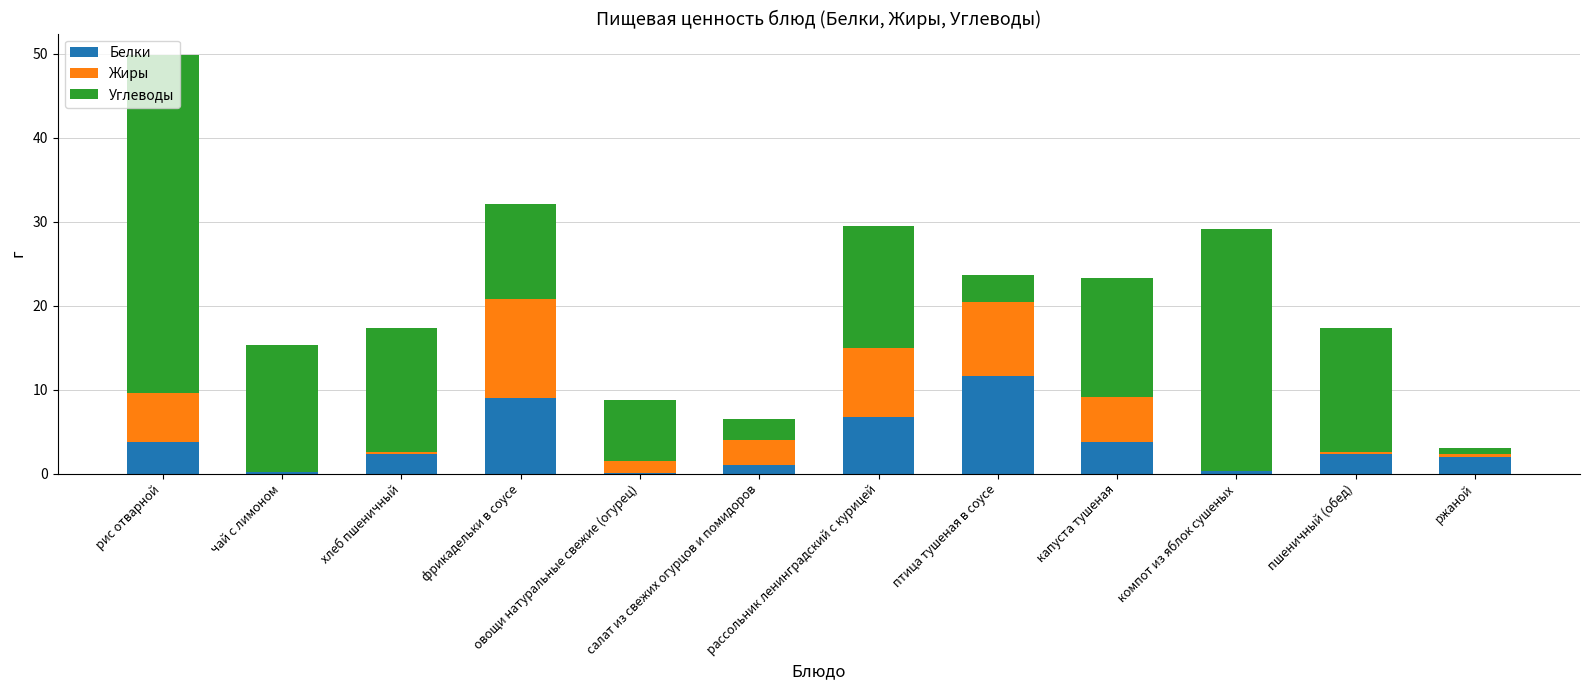

What is the maximum value for Белки?

11.6